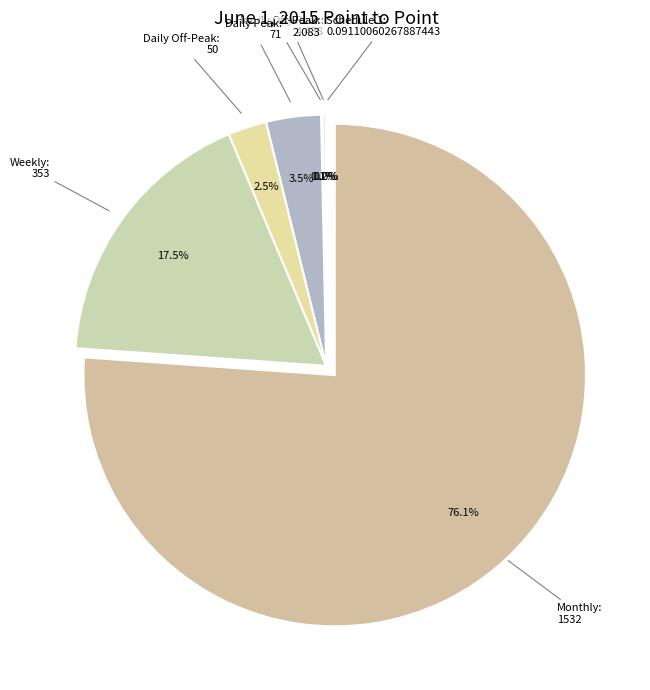

To the nearest percent, what is the difference between the largest and smallest slice percentages?

76%